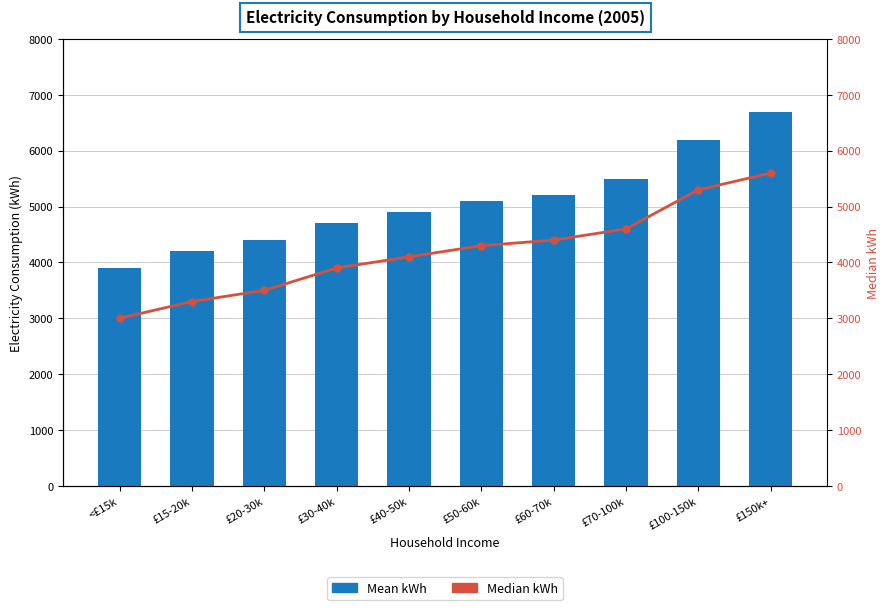

Rank the categories by Mean kWh value from lowest to highest.

<£15k, £15-20k, £20-30k, £30-40k, £40-50k, £50-60k, £60-70k, £70-100k, £100-150k, £150k+